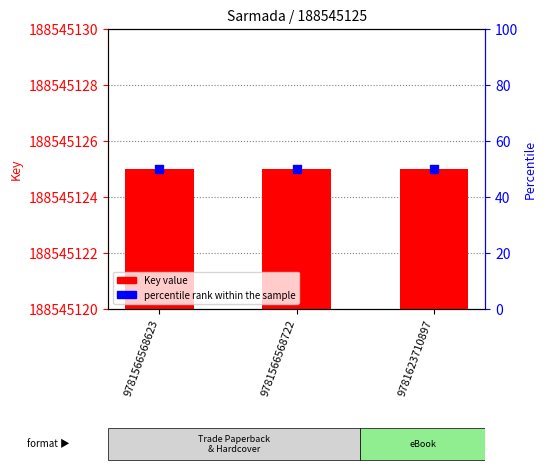

What is the total value across all series at 9781566568722?

188545175